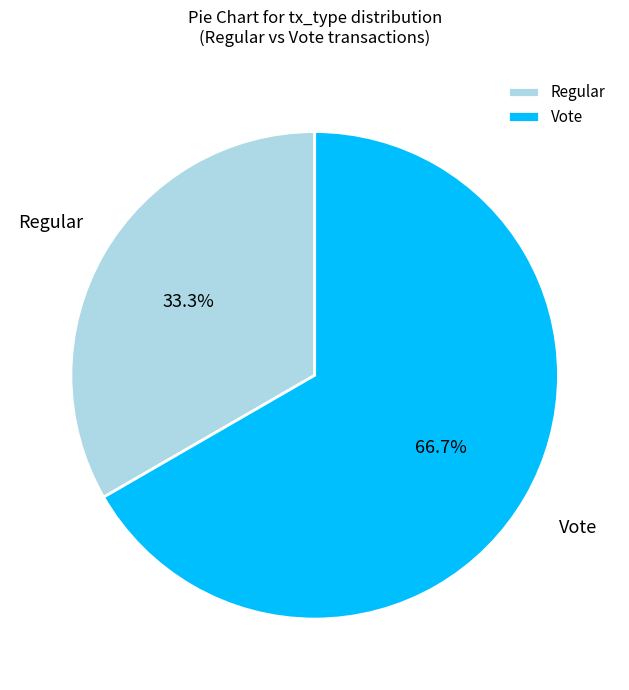

To the nearest percent, what is the difference between the largest and smallest slice percentages?

33%